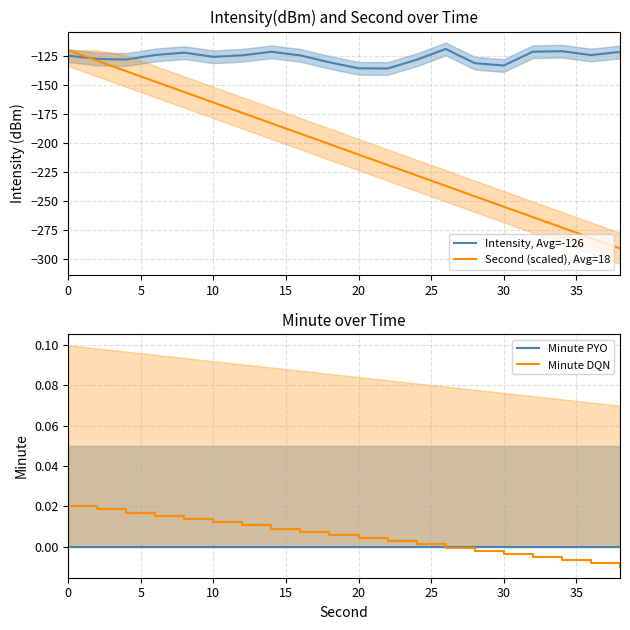

Rank the series by their maximum value, from highest to lowest.

Minute DQN, Minute PYO, Intensity, Avg=-126, Second (scaled), Avg=18